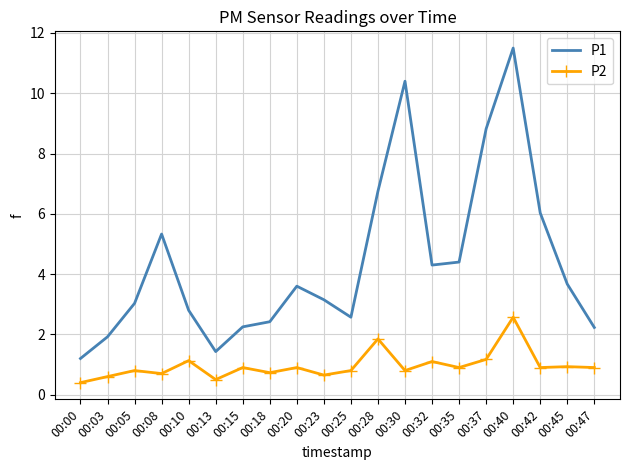

True or false: P2 has a value of 0.6 at 00:03.

True